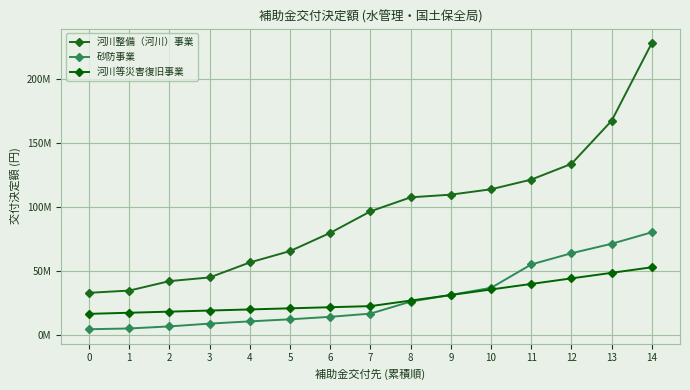

Is this an area chart (filled region under the line)?

No